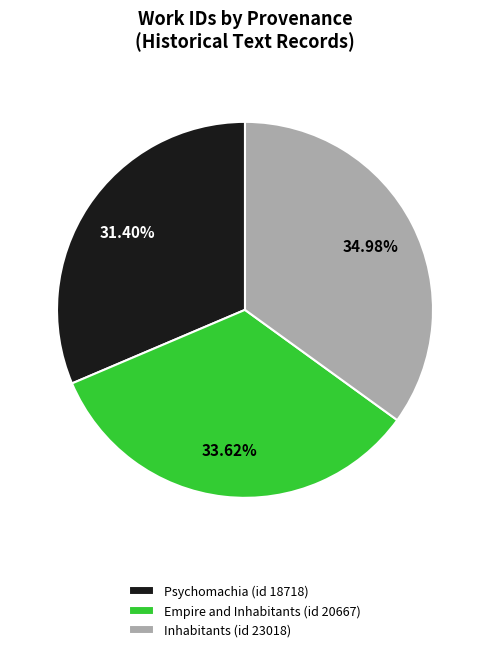

To the nearest percent, what percentage of the pie is Empire and Inhabitants (id 20667)?

34%